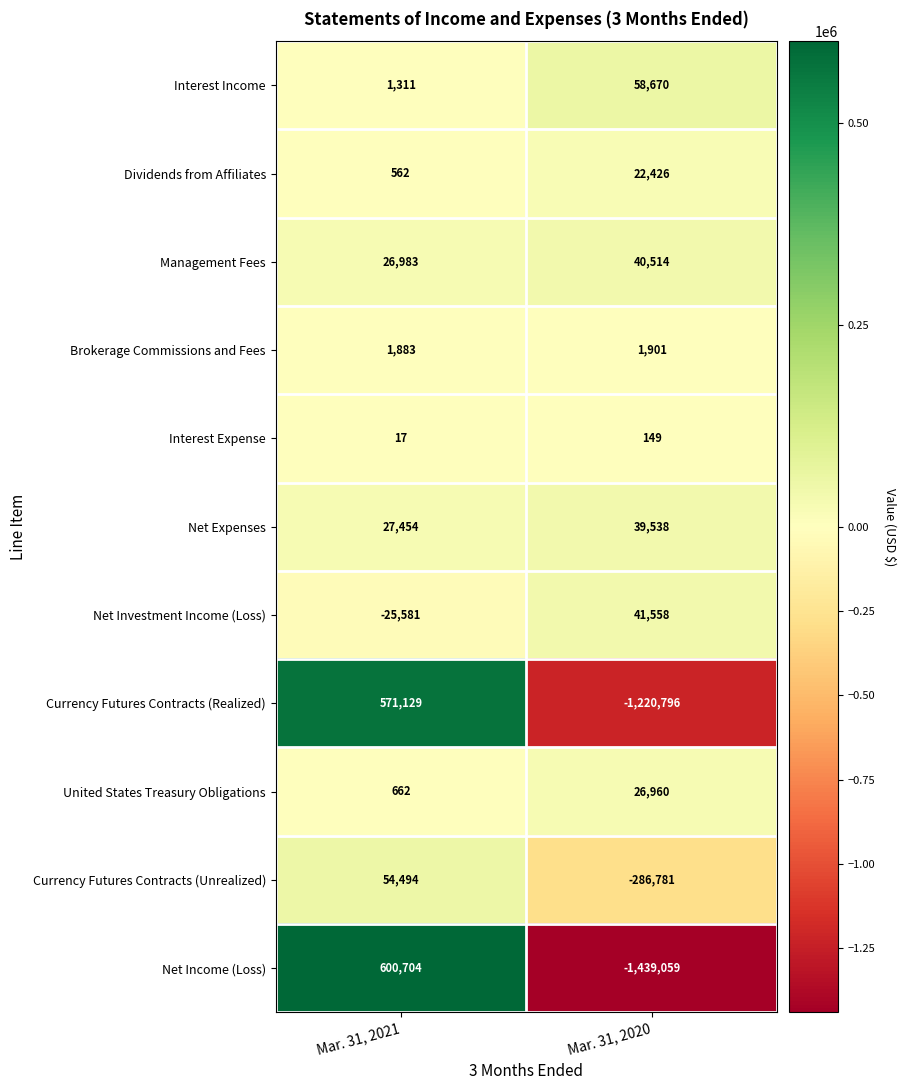

What is the sum of all Net Income (Loss) values?

-838355